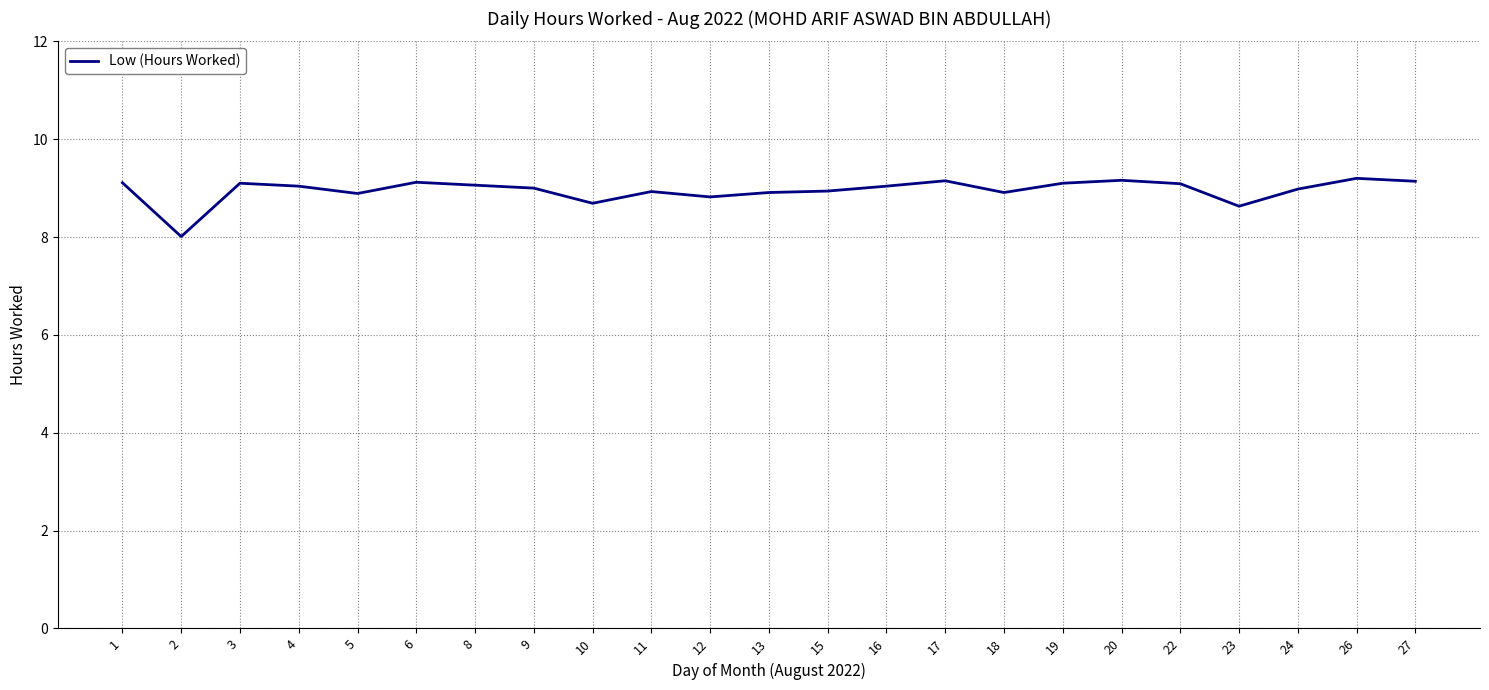

What is the minimum value shown in the chart?

8.0